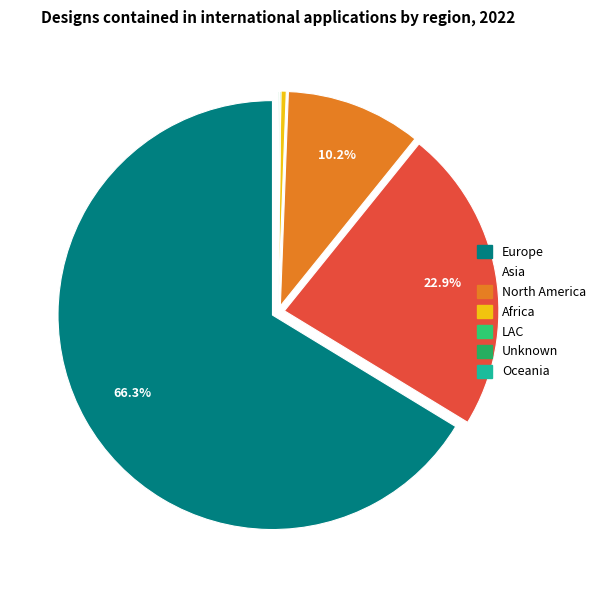

Do Africa and Asia together represent more than half of the pie?

No